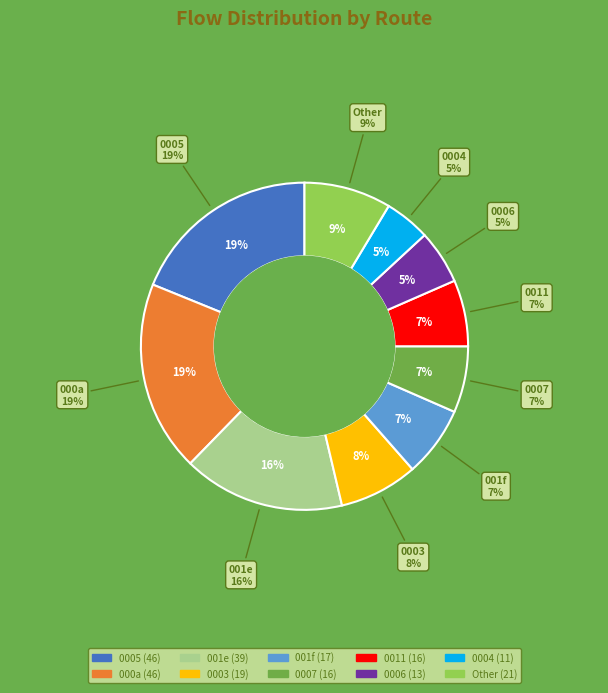

Between 12 and 4, which is larger?

12